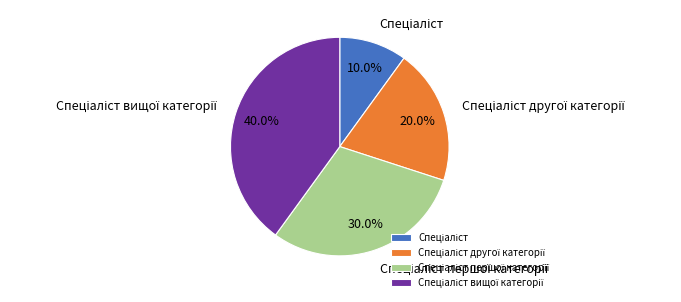

Does any single category account for the majority?

No